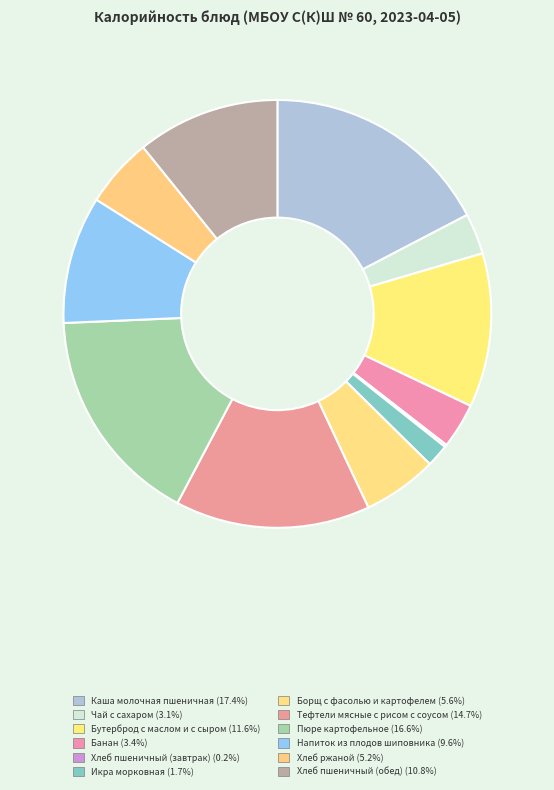

What is the ratio of the value at Борщ с фасолью и картофелем to the value at Напиток из плодов шиповника?

0.6